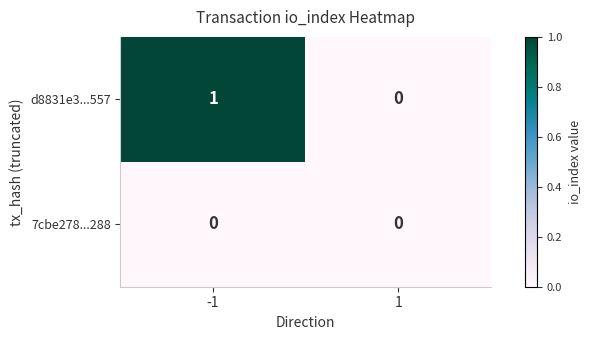

At which category is the sum across all series the highest?

-1